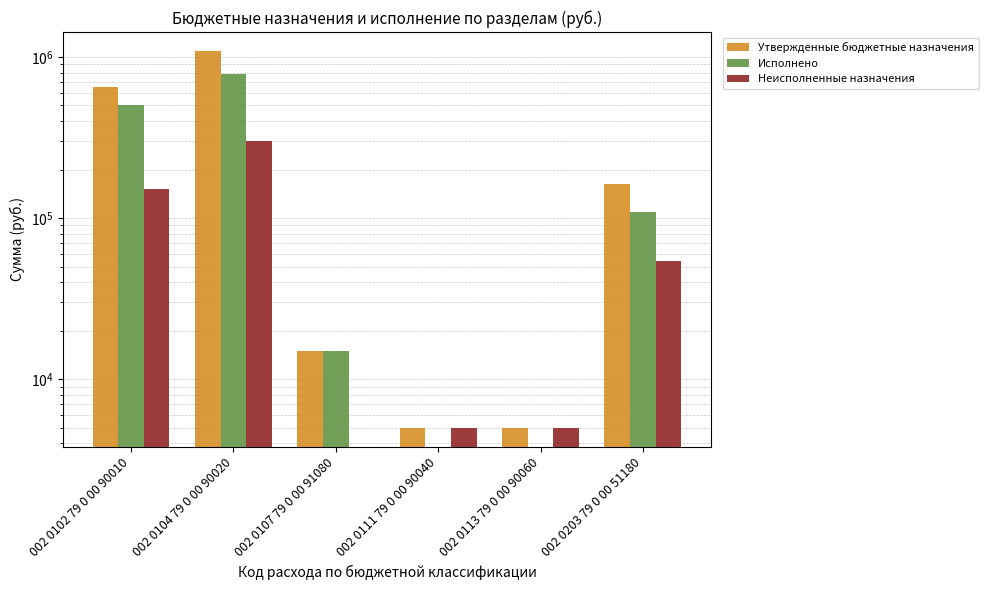

At which category does the chart reach its minimum across all series?

002 0111 79 0 00 90040